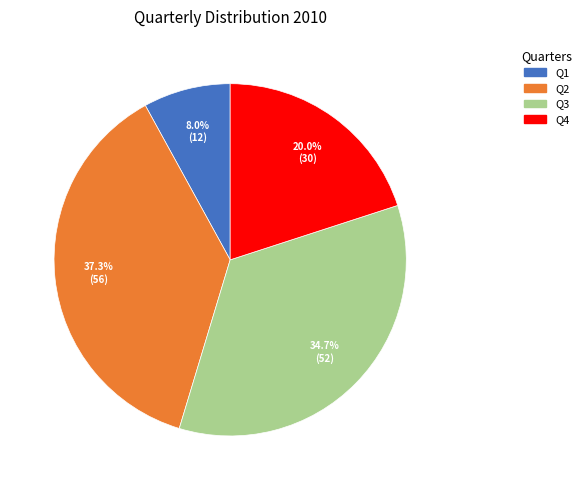

Is the sum of Q2 and Q3 greater than half?

Yes